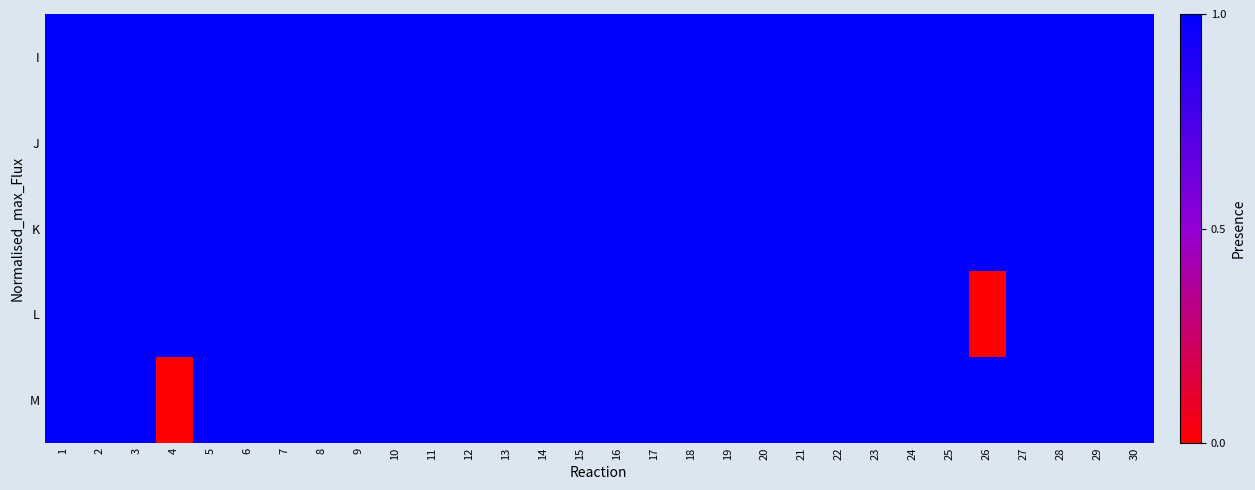

Rank the series by their maximum value, from highest to lowest.

I, J, K, L, M